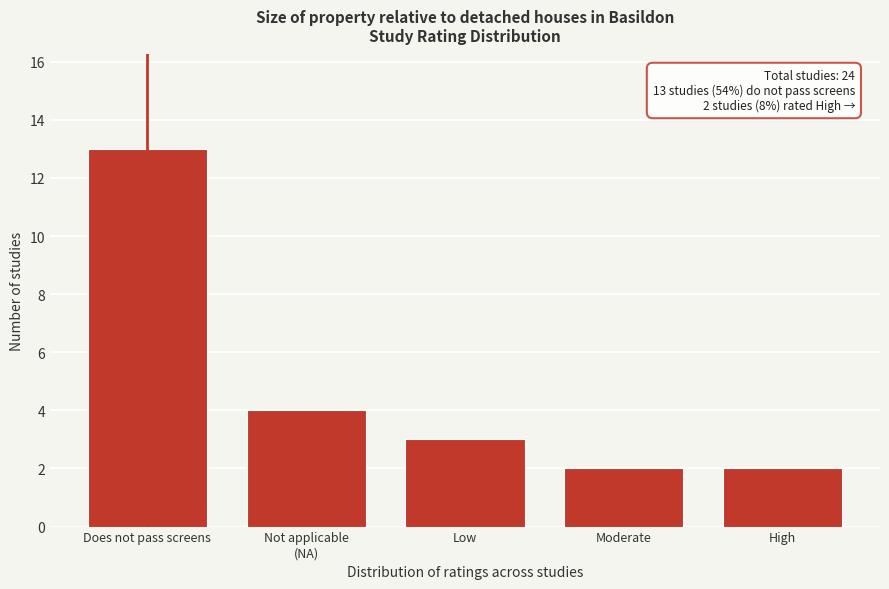

Reading right to left, transcribe all the data shown in this chart.

2	2	3	4	13